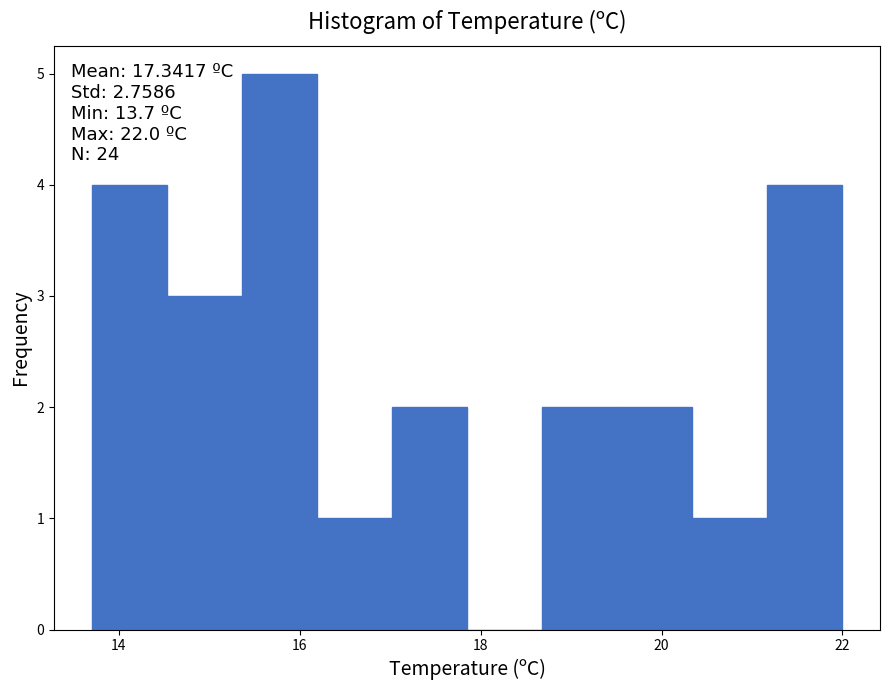

Which range on the x-axis has the tallest bar?

15.4 to 16.2